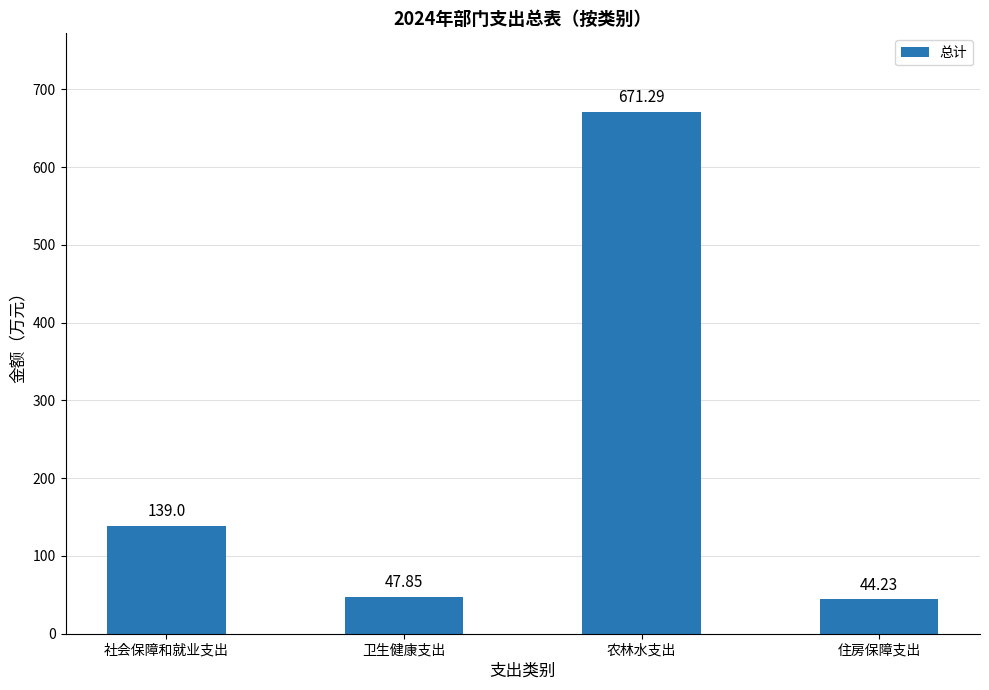

What is the value of the 2nd bar from the left?

47.9